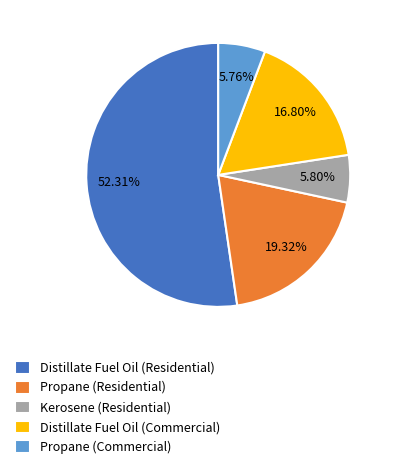

To the nearest percent, what percentage of the pie is Distillate Fuel Oil (Commercial)?

17%